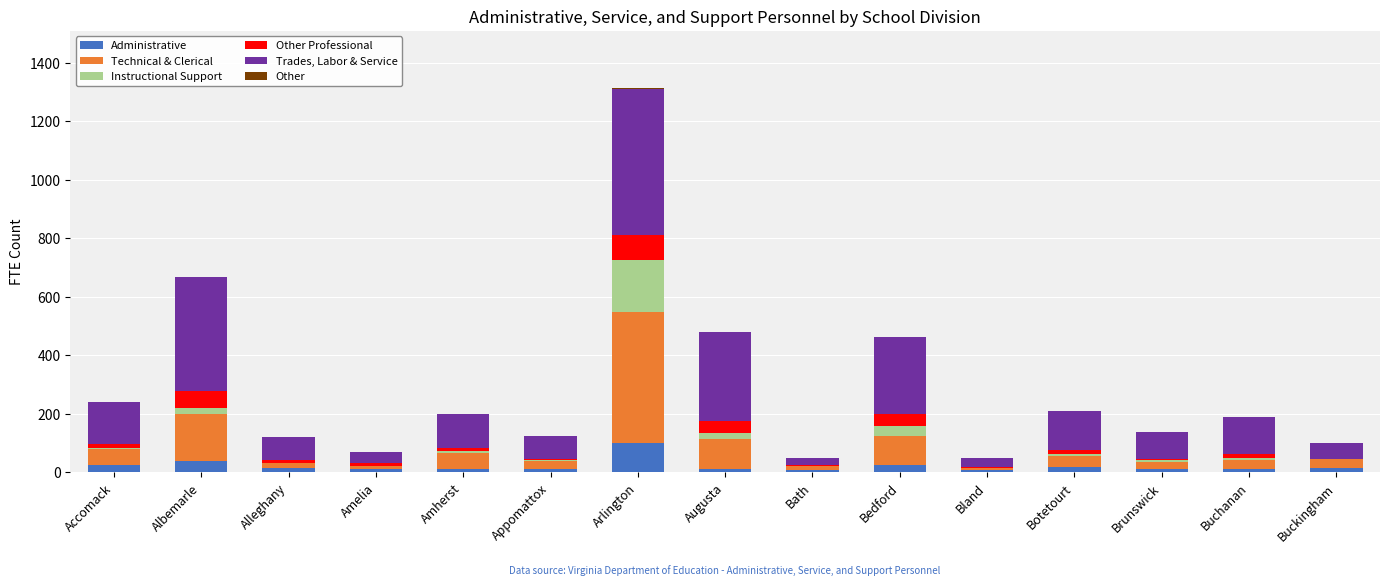

At which category is the sum across all series the highest?

Arlington